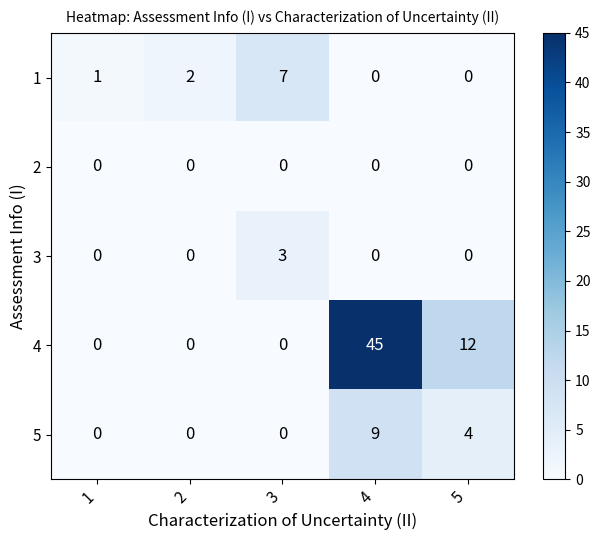

What is the spread (max minus min) of values at 3?

7